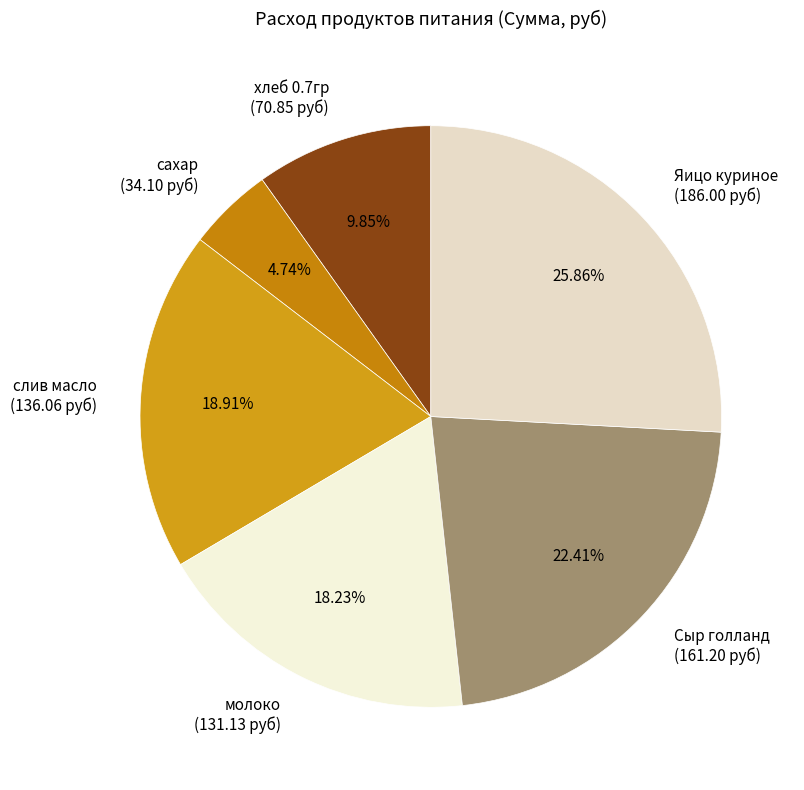

True or false: молоко accounts for 10% of the total.

False